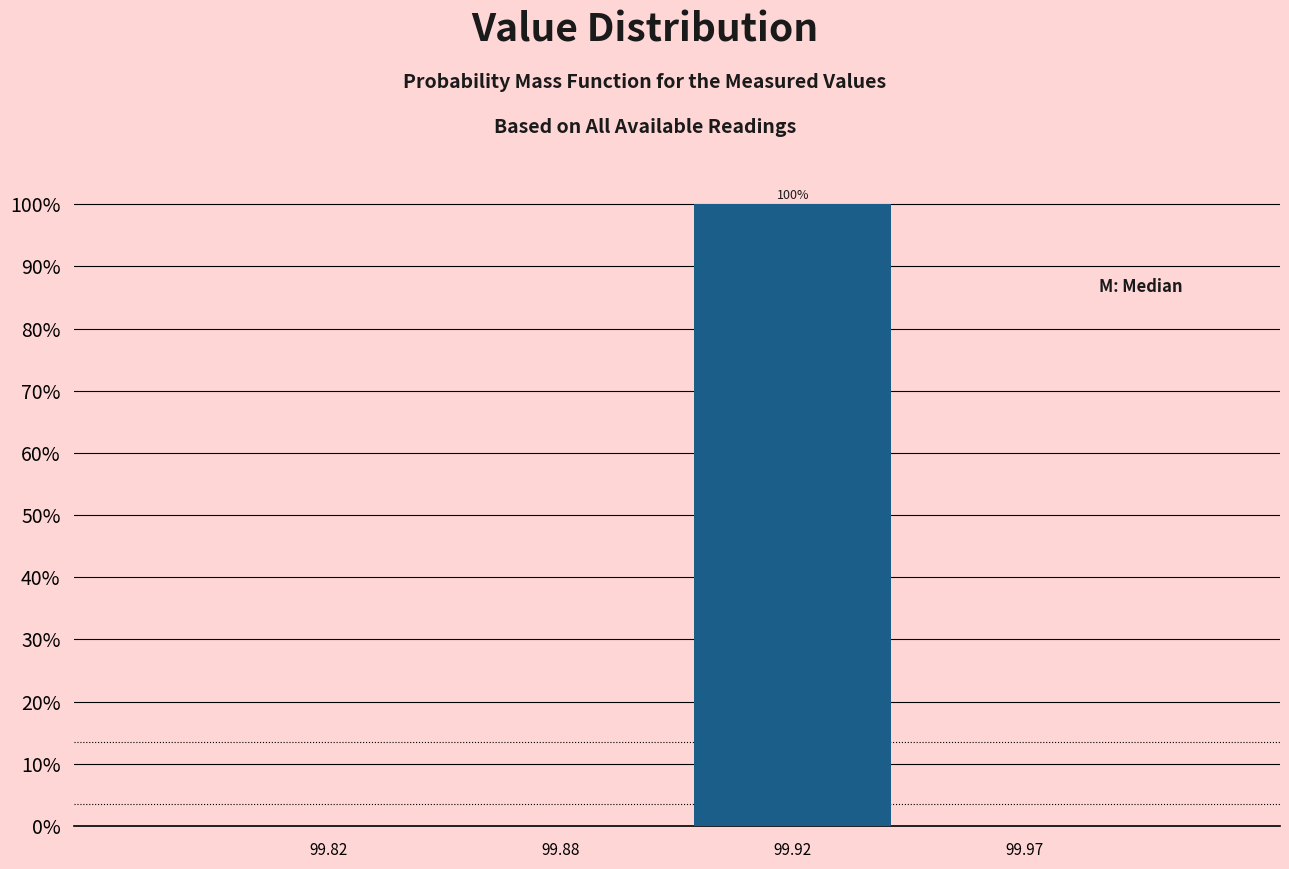

Reading right to left, transcribe all the data shown in this chart.

99.97=0	99.92=100	99.88=0	99.82=0